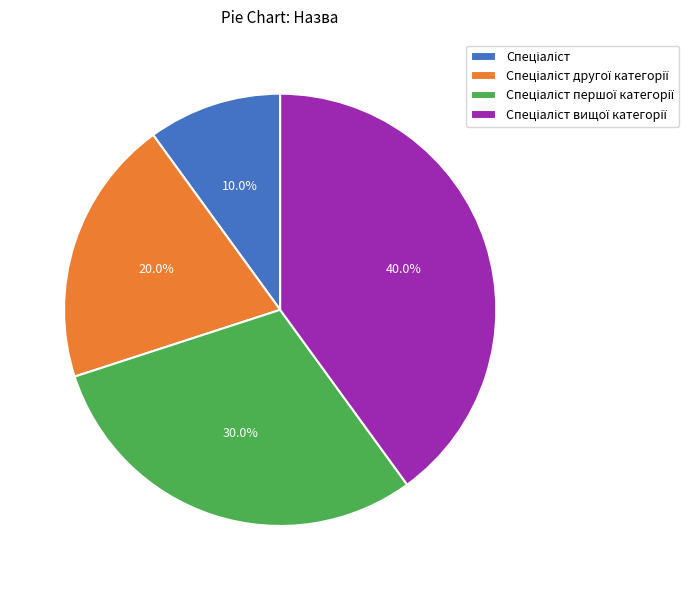

Is there a majority slice in this chart?

No